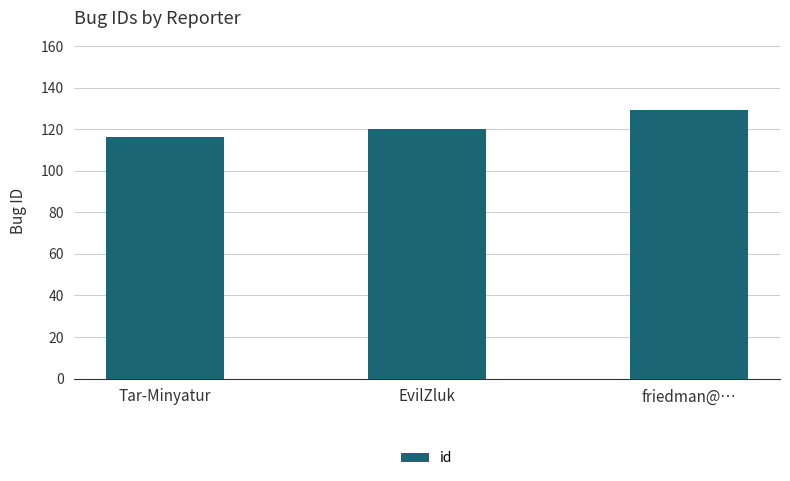

What is the greatest value displayed?

129